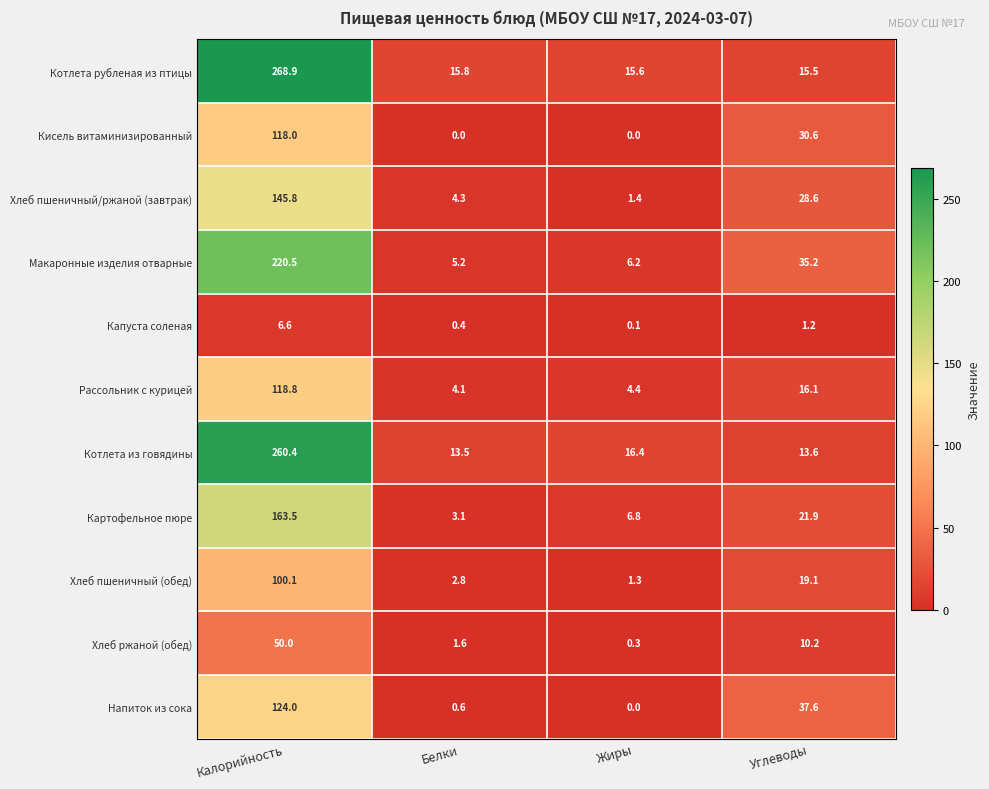

Read the Котлета рубленая из птицы value at Белки.

15.8